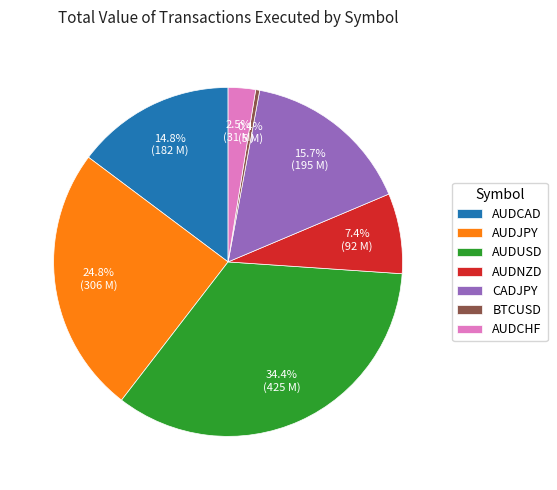

Do BTCUSD and AUDNZD together represent more than half of the pie?

No